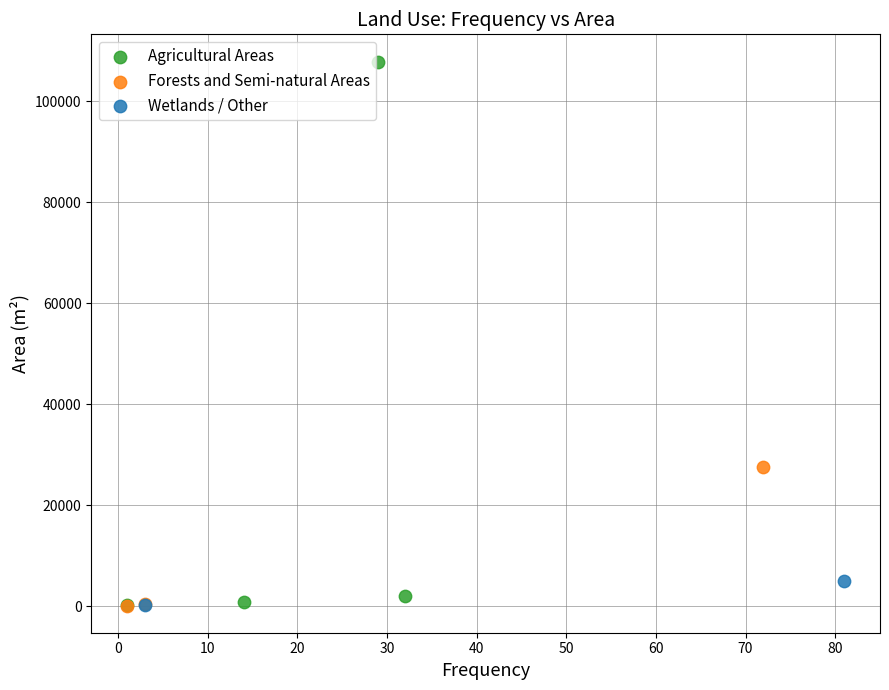

Which series has the widest spread of Y values?

Agricultural Areas